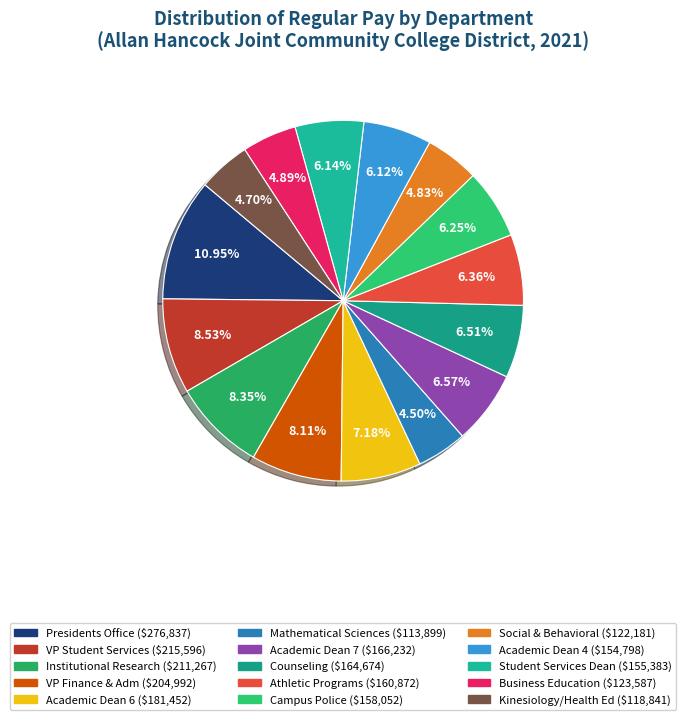

To the nearest percent, what is the difference between the VP Student Services and Business Education slice percentages?

4%